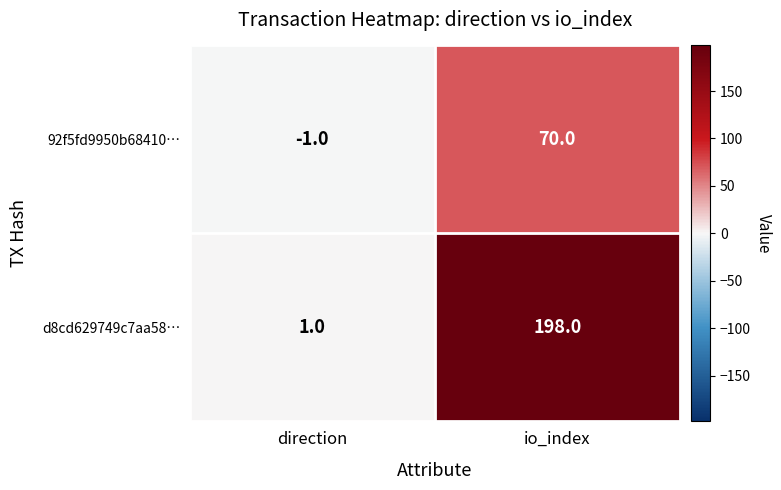

Rank the categories by d8cd629749c7aa58… value from highest to lowest.

io_index, direction